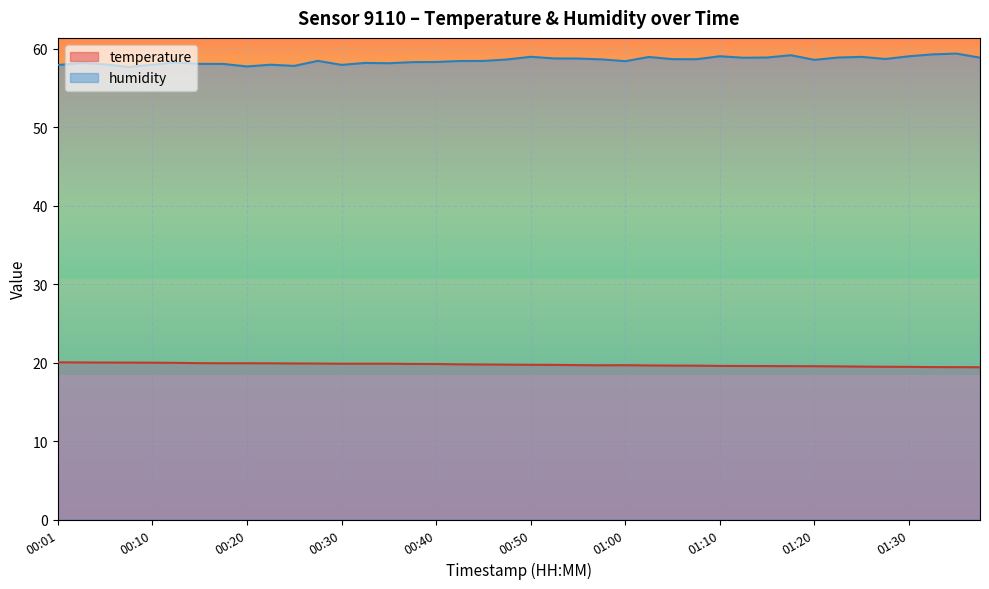

Reading left to right, extract all data points from this chart.

temperature: 20.0	20.0	20.0	20.0	20.0	20.0	19.9	19.9	19.9	19.9	19.9	19.9	19.9	19.9	19.9	19.8	19.8	19.8	19.8	19.7	19.7	19.7	19.7	19.7	19.7	19.6	19.6	19.6	19.6	19.6	19.6	19.6	19.5	19.5	19.5	19.5	19.5	19.4	19.4	19.4
humidity: 57.9	58.2	58.0	57.7	58.0	58.2	58.1	58.1	57.7	58.0	57.8	58.5	57.9	58.2	58.1	58.3	58.3	58.4	58.4	58.6	59.0	58.8	58.8	58.6	58.4	59.0	58.7	58.7	59.0	58.9	58.9	59.2	58.6	58.9	59.0	58.7	59.0	59.3	59.4	58.9